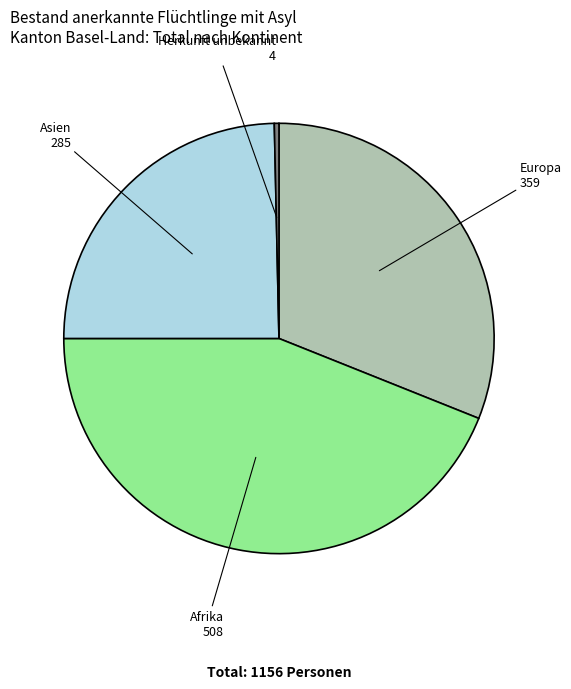

Is there a majority slice in this chart?

No